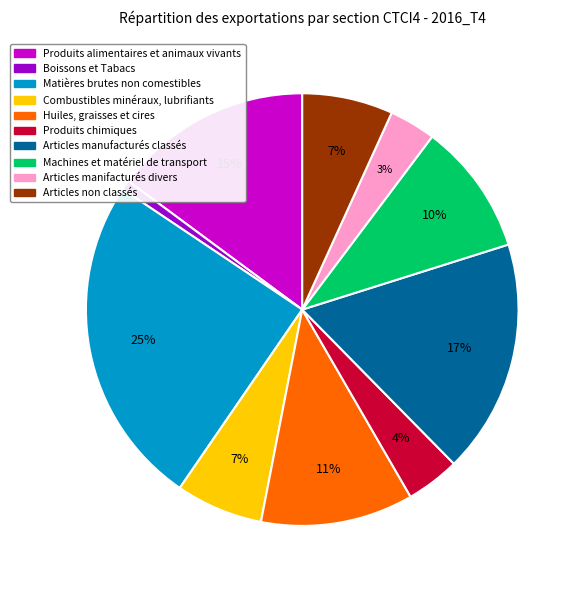

To the nearest percent, what is the difference between the Combustibles minéraux, lubrifiants and Produits alimentaires et animaux vivants slice percentages?

8%